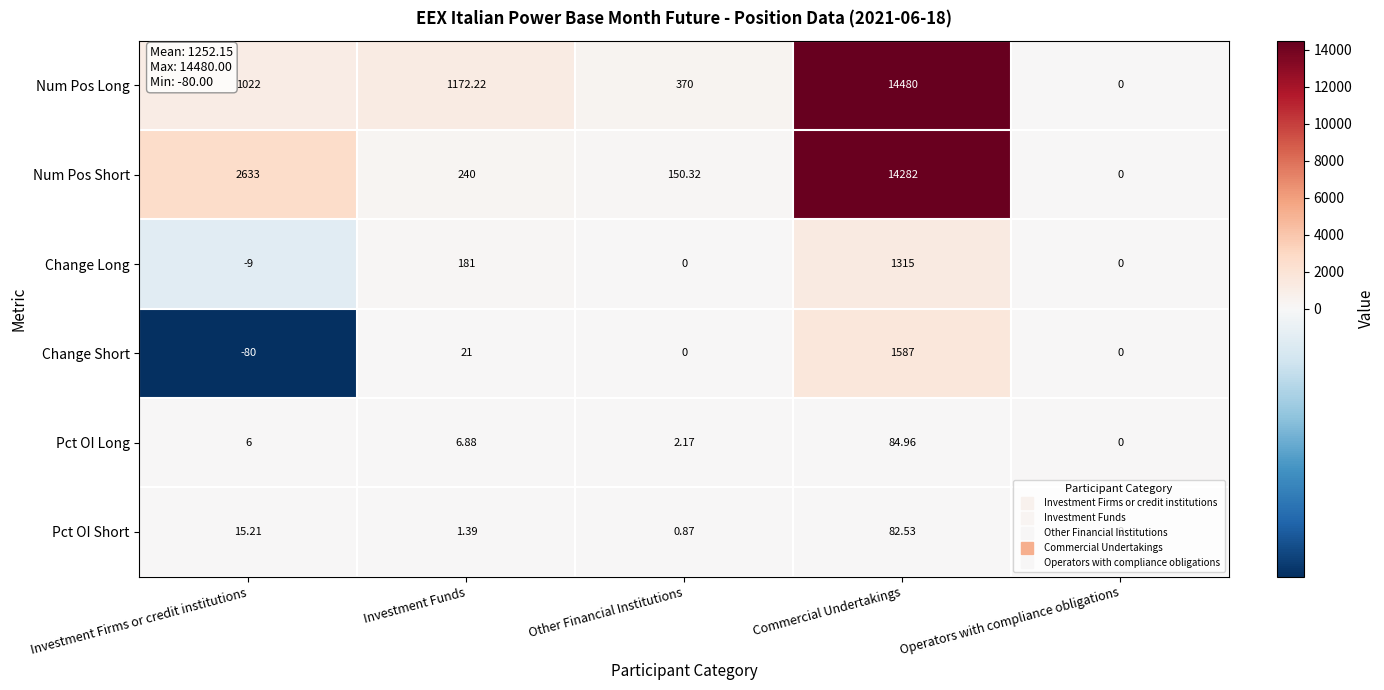

Rank the categories by Num Pos Short value from highest to lowest.

Commercial Undertakings, Investment Firms or credit institutions, Investment Funds, Other Financial Institutions, Operators with compliance obligations